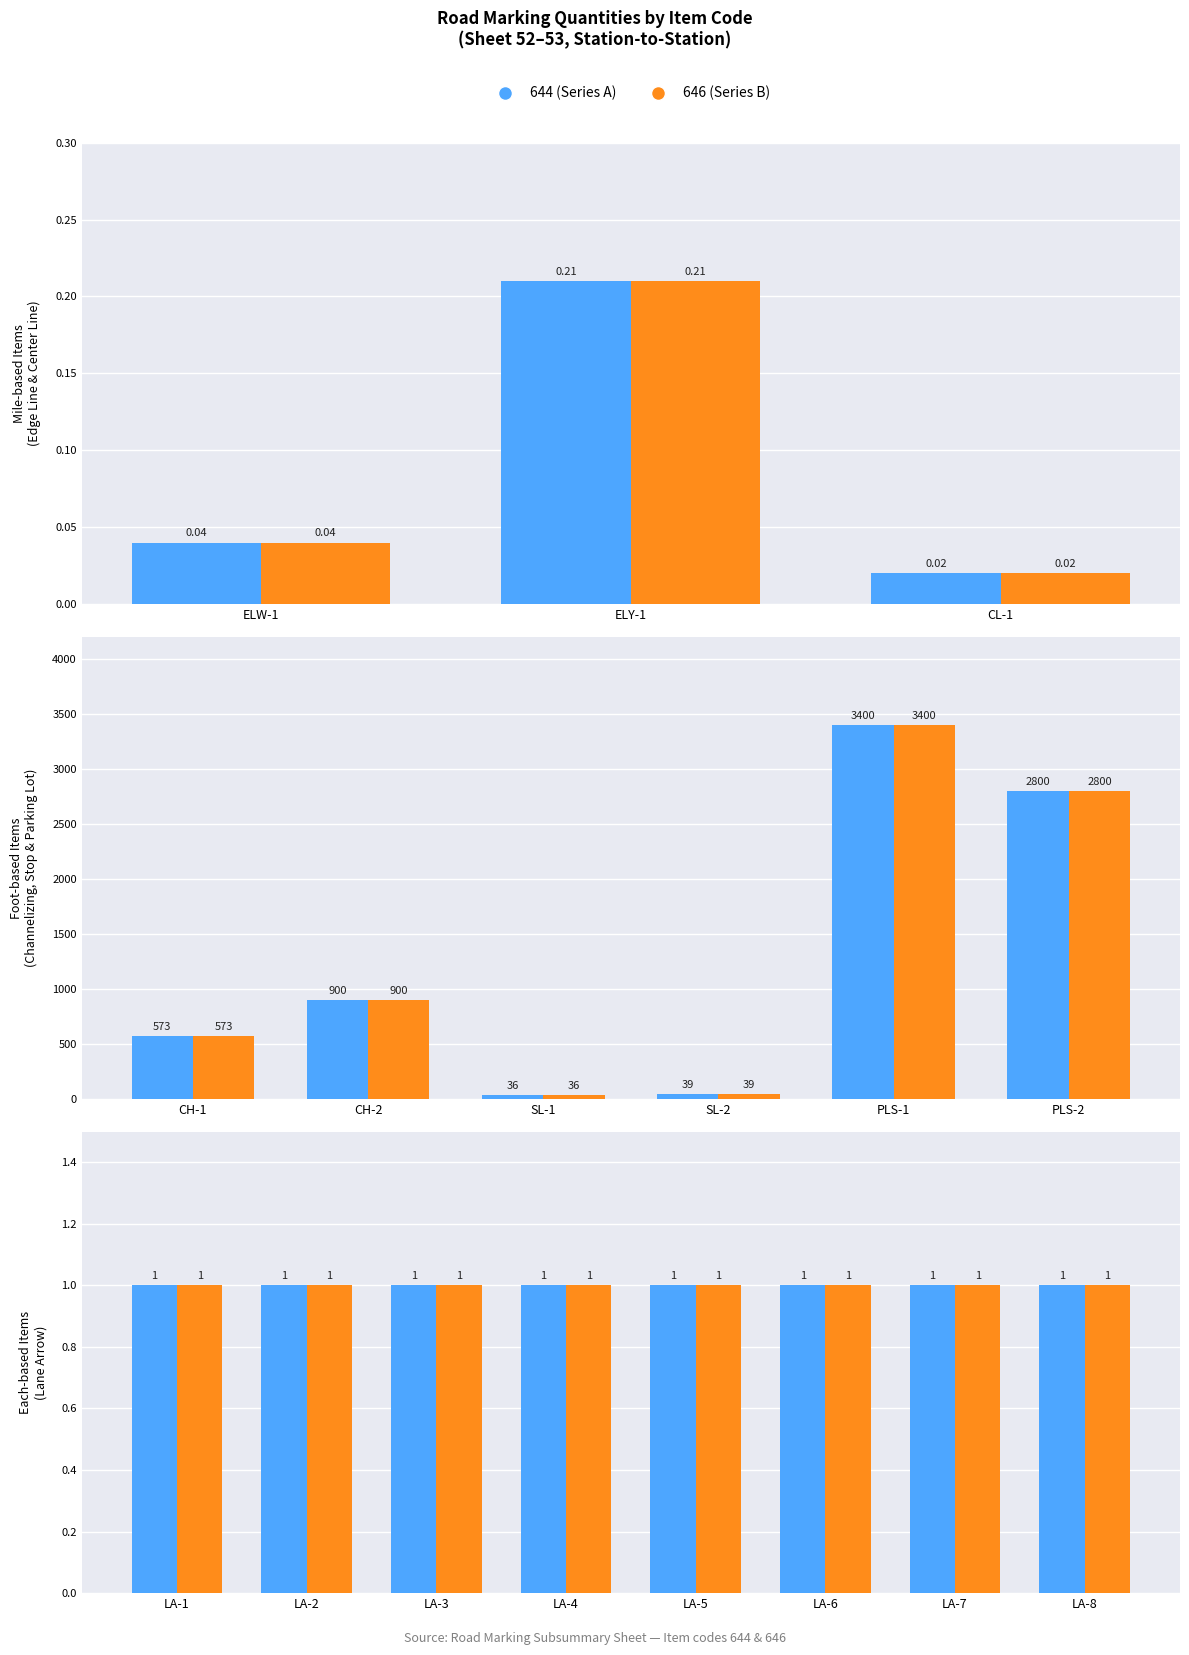

List the labels in order of 646 quantities value, smallest first.

CL-1, ELW-1, ELY-1, LA-1, LA-2, LA-3, LA-4, LA-5, LA-6, LA-7, LA-8, SL-1, SL-2, CH-1, CH-2, PLS-2, PLS-1